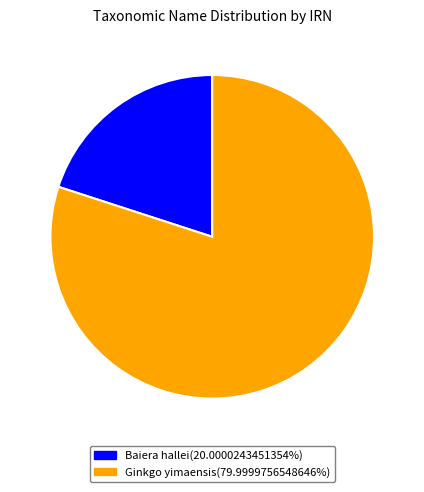

Do Baiera hallei(20.0000243451354%) and Ginkgo yimaensis(79.9999756548646%) together represent more than half of the pie?

Yes